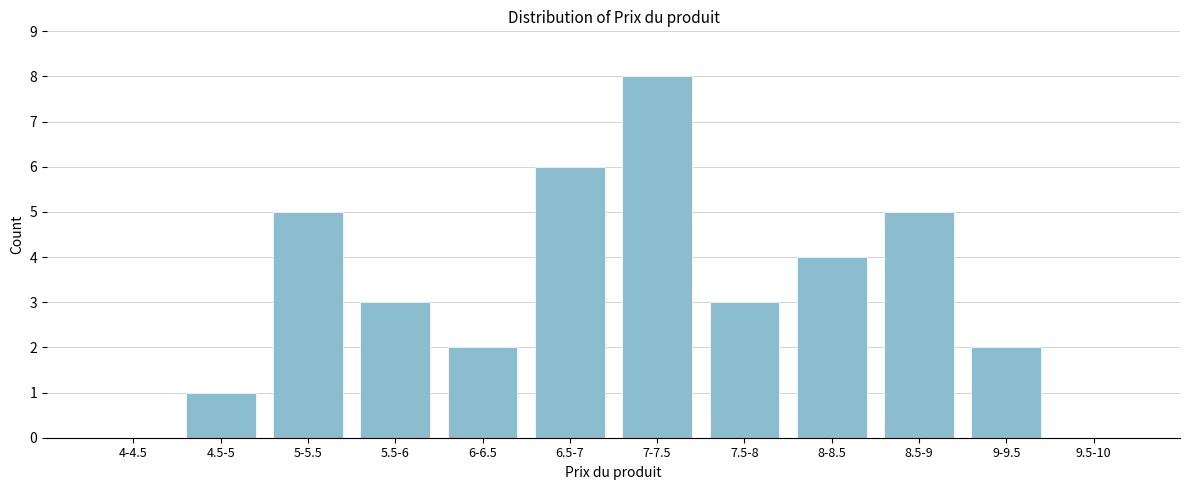

Reading left to right, transcribe all the data shown in this chart.

4-4.5=0	4.5-5=1	5-5.5=5	5.5-6=3	6-6.5=2	6.5-7=6	7-7.5=8	7.5-8=3	8-8.5=4	8.5-9=5	9-9.5=2	9.5-10=0